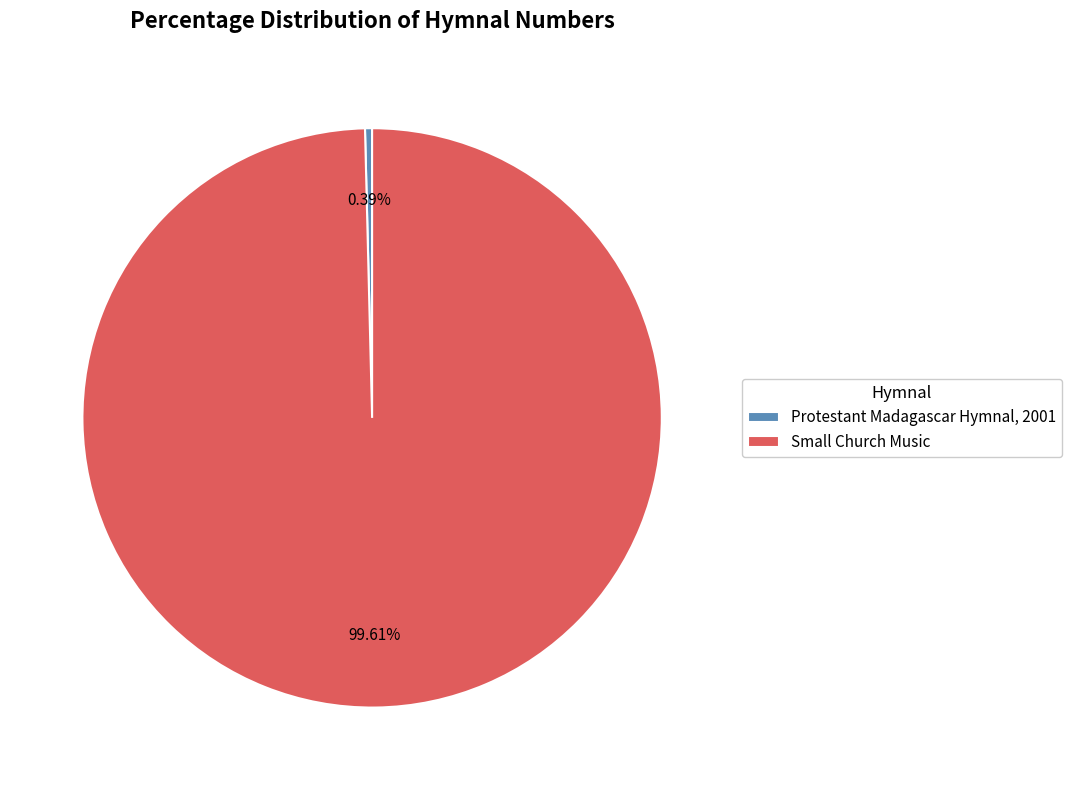

Combined, do Small Church Music and Protestant Madagascar Hymnal, 2001 account for over 50%?

Yes